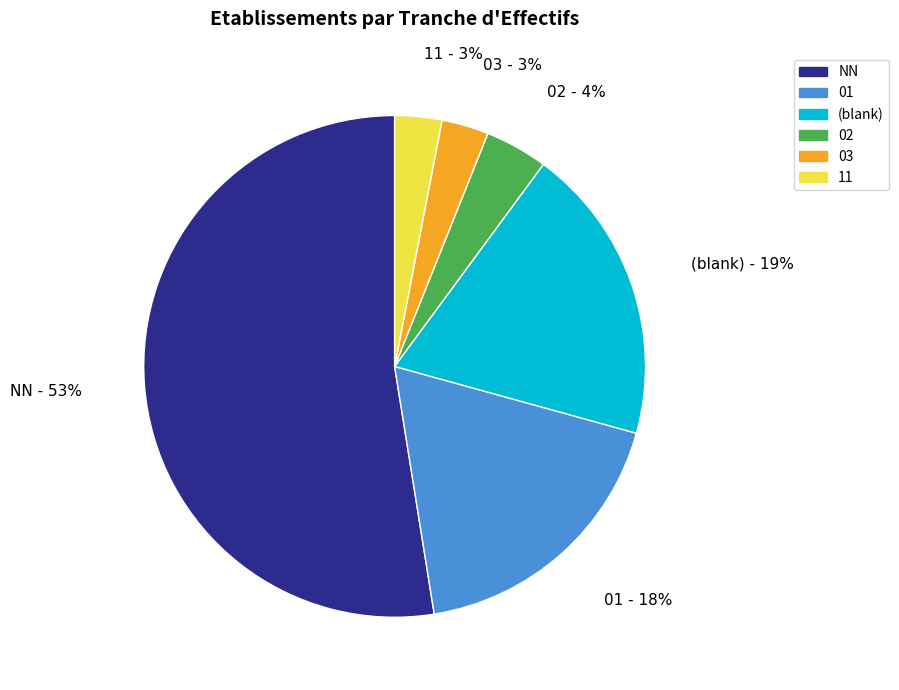

Does 02 account for over 50% of the chart?

No